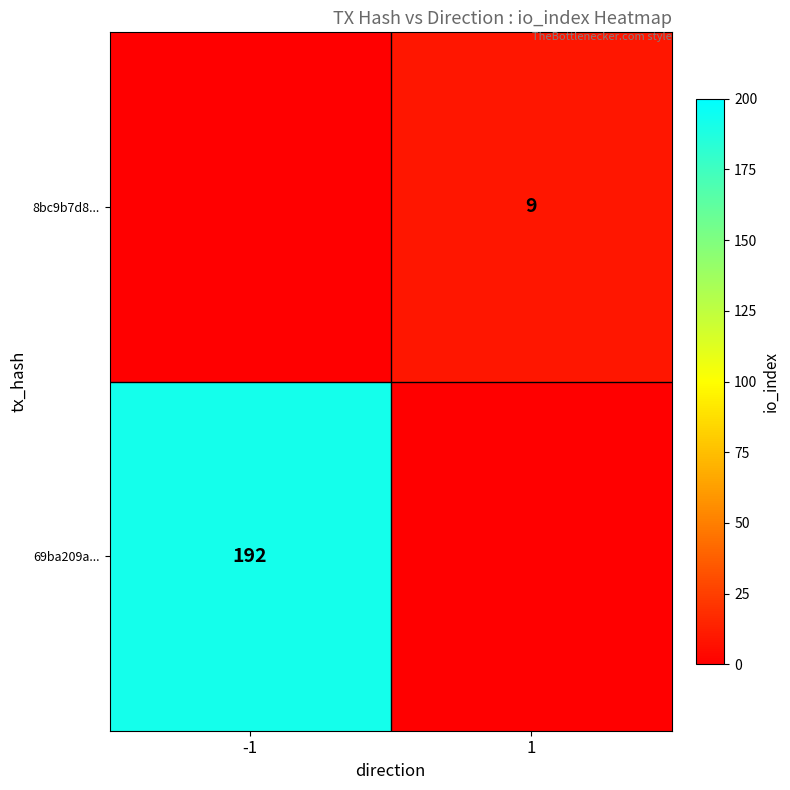

Is it true that 8bc9b7d8... equals 9 at 1?

True